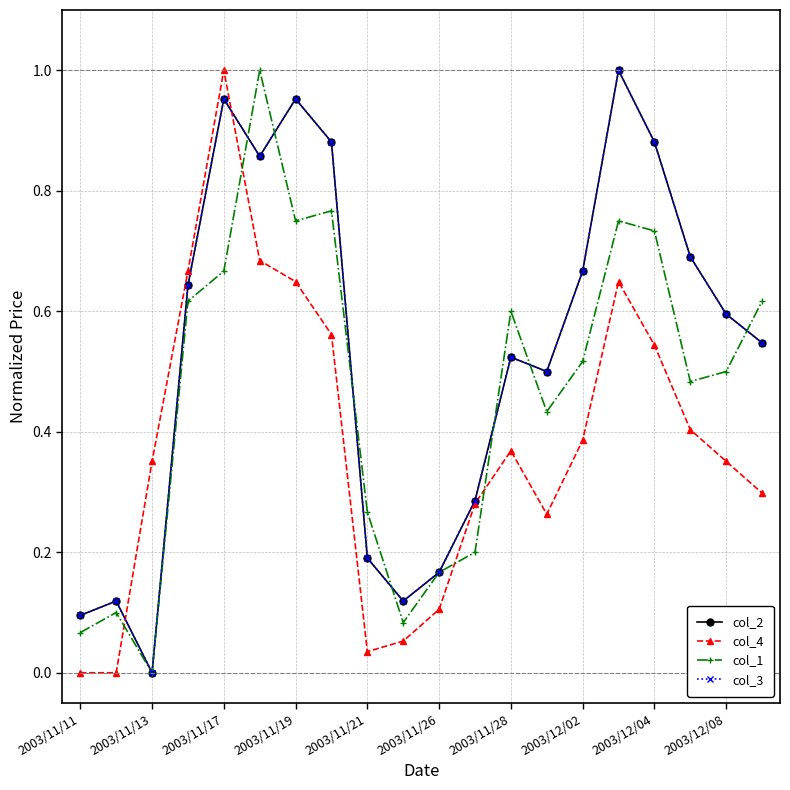

Rank the series by their maximum value, from lowest to highest.

col_2, col_4, col_1, col_3